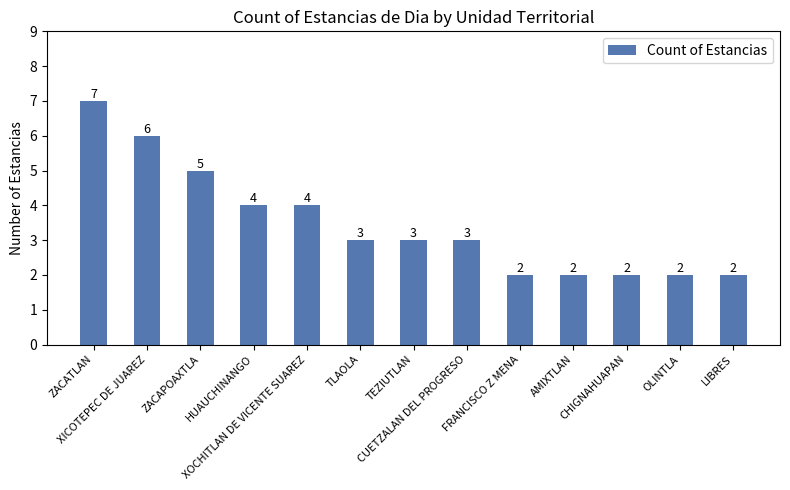

How many bars are there in total?

13